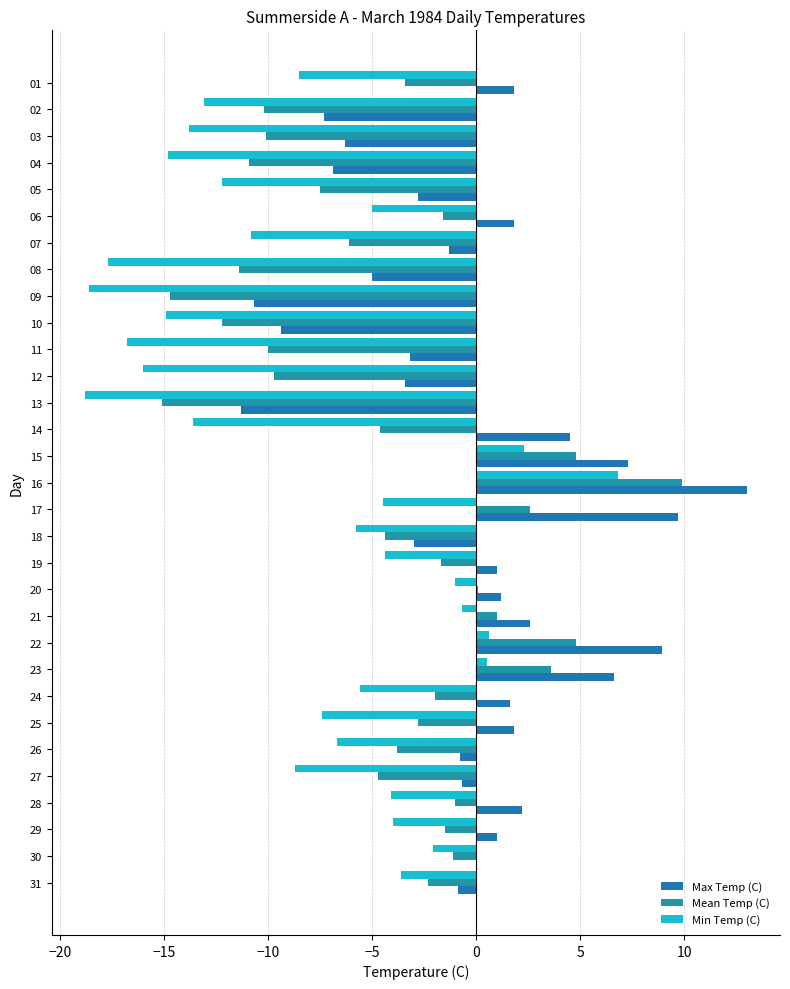

Is the value of Max Temp (C) at 16 greater than the value of Mean Temp (C) at 27?

Yes